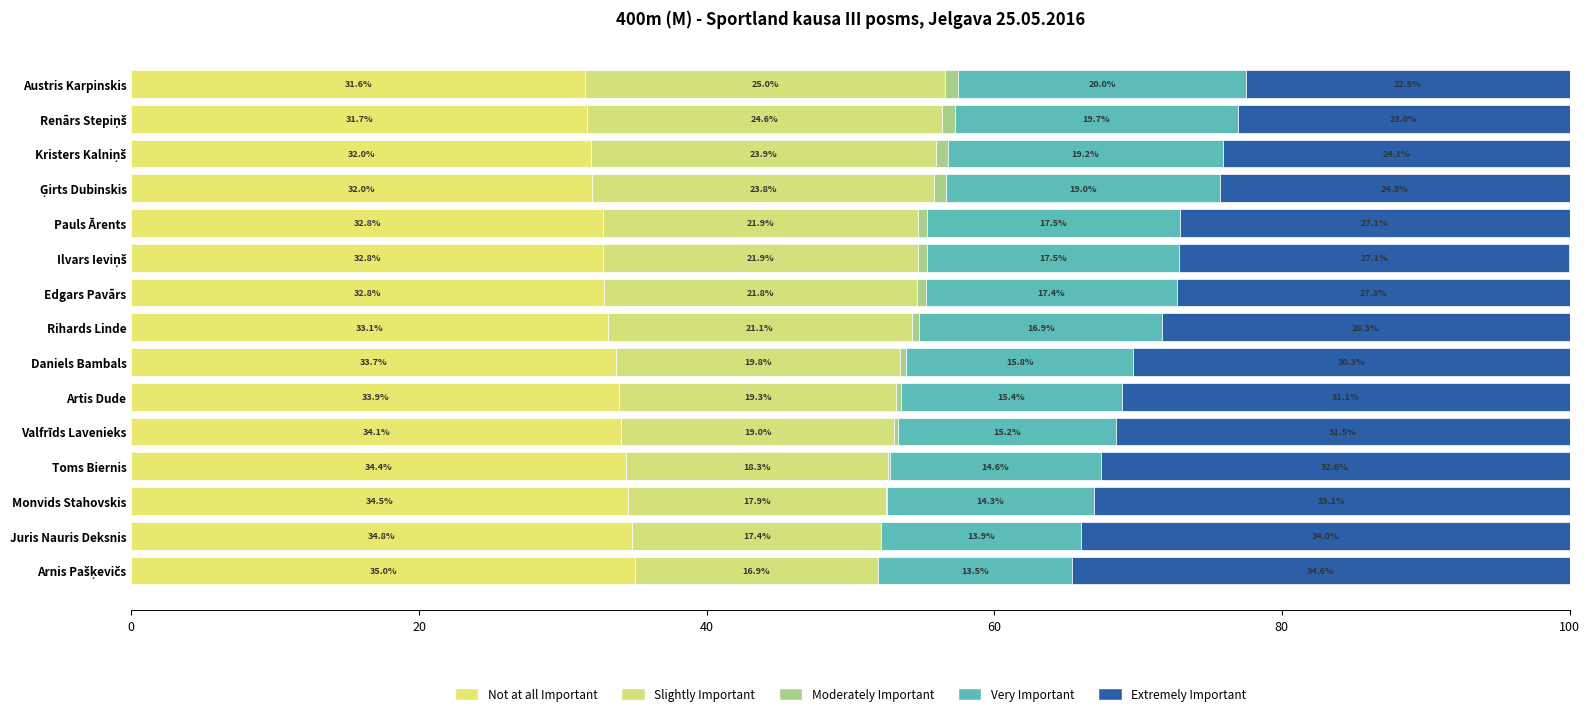

Count the number of categories in the chart.

15